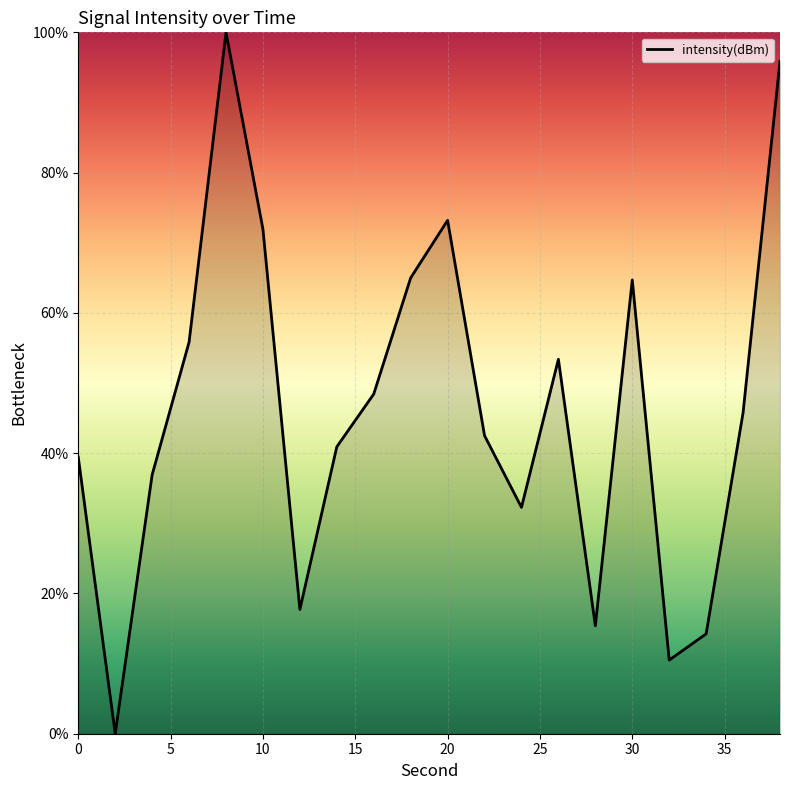

What is the greatest value displayed?

100.0